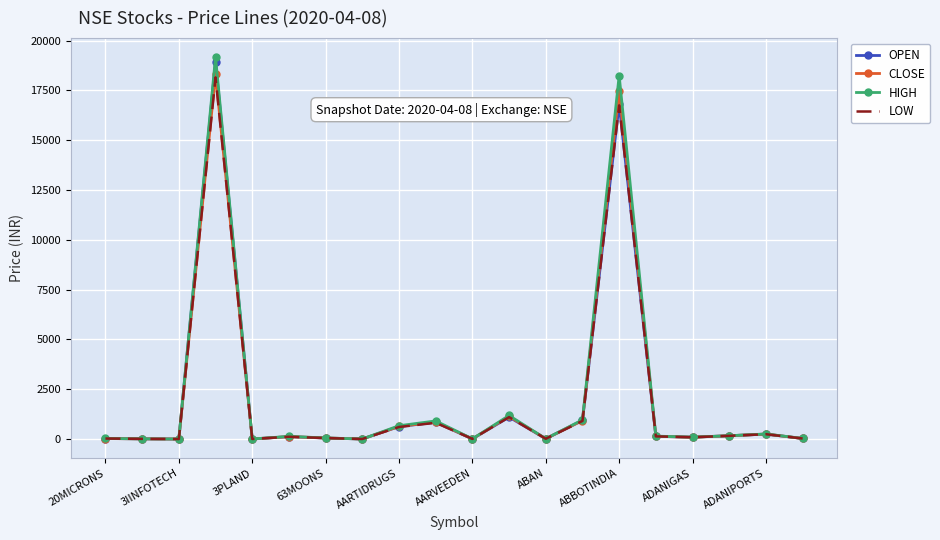

What is the greatest value displayed?

19170.0